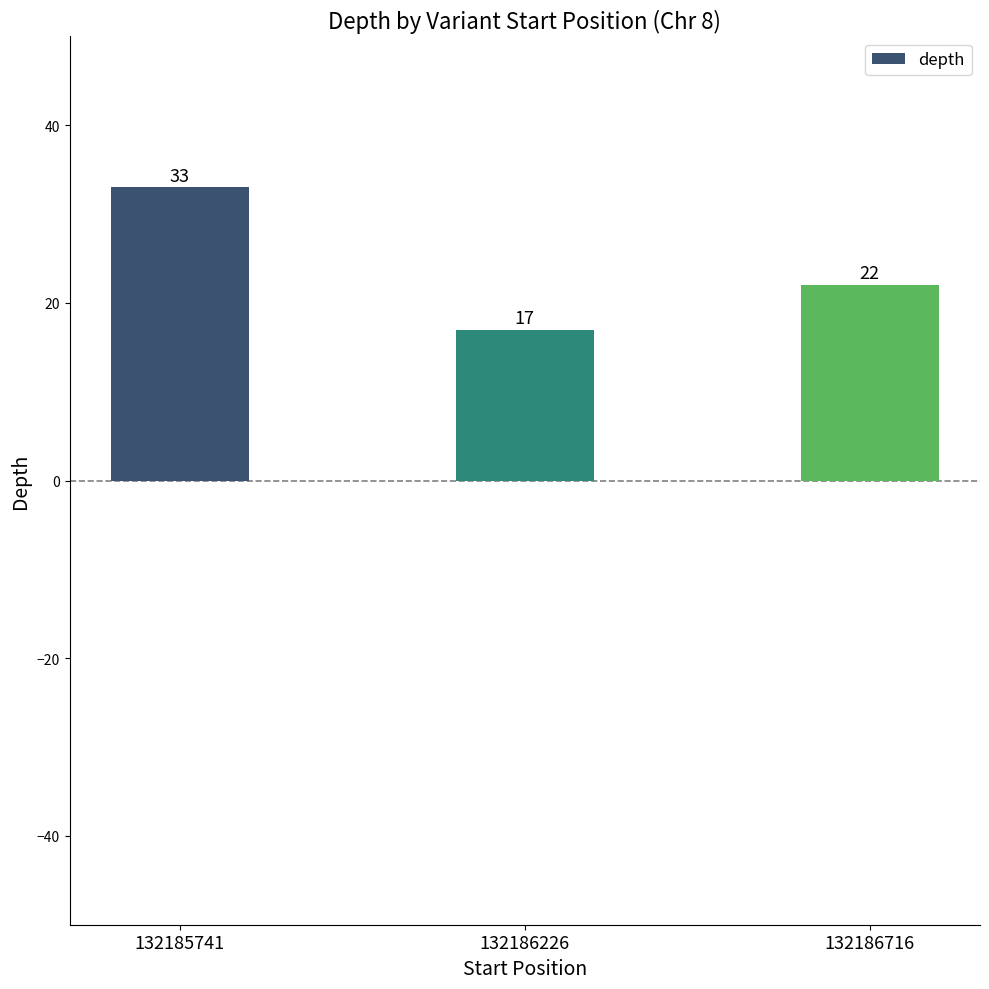

What is the ratio of the value at 132186716 to the value at 132185741?

0.7